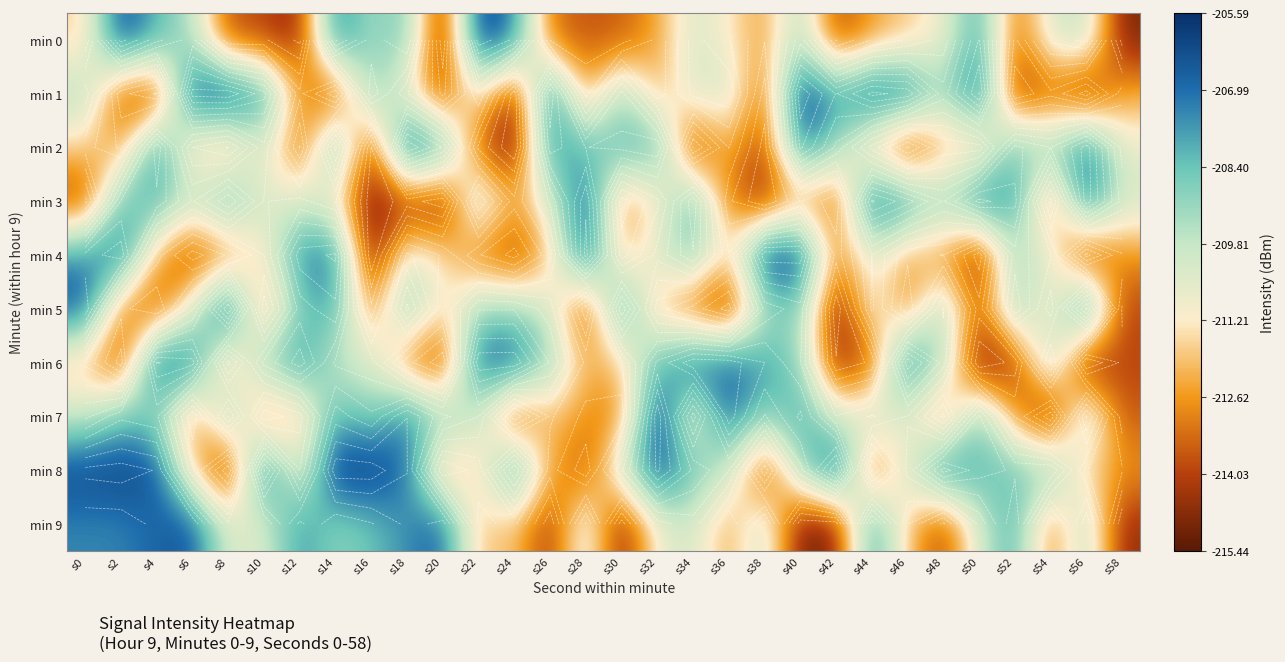

Rank the series at s46 from highest to lowest value.

min 6, min 1, min 3, min 8, min 7, min 0, min 9, min 4, min 5, min 2